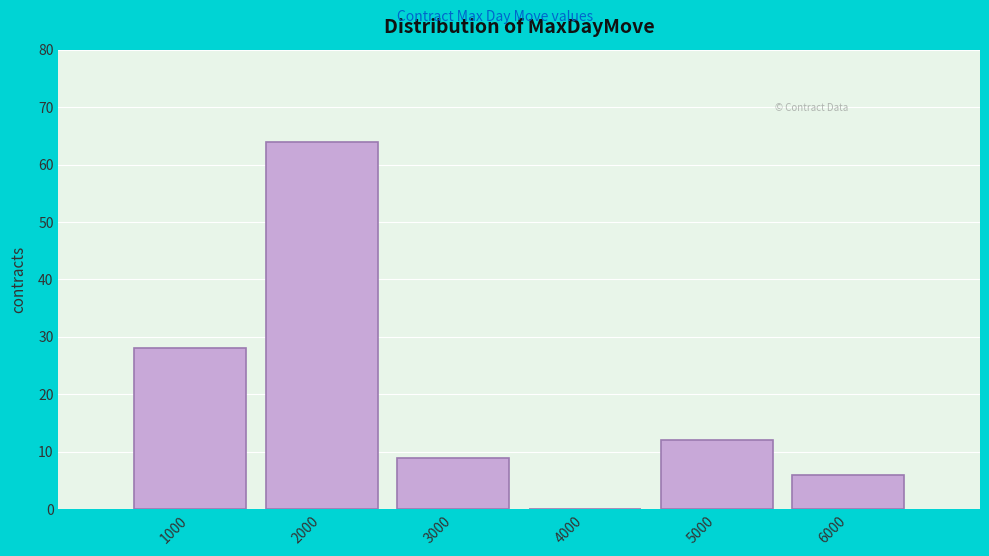

Reading left to right, list every bar in this chart as the range it spans on the x-axis followed by its height. The values are not printed on the chart, so give them approximately, as read against the axis.

500 to 1500: 28
1500 to 2500: 64
2500 to 3500: 9
3500 to 4500: 0
4500 to 5500: 12
5500 to 6500: 6